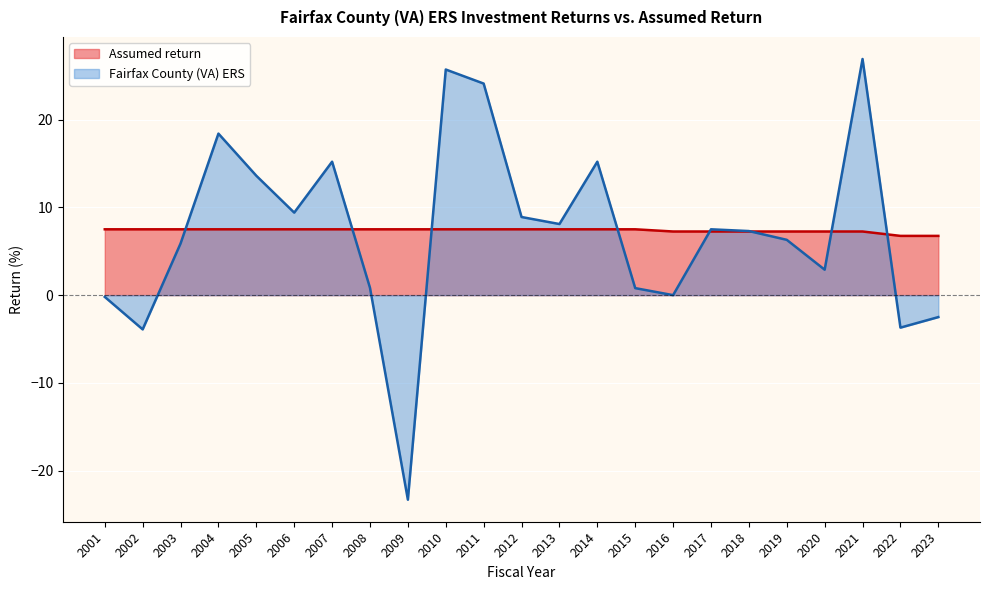

How many interior local valleys does the Fairfax County (VA) ERS series have?

7